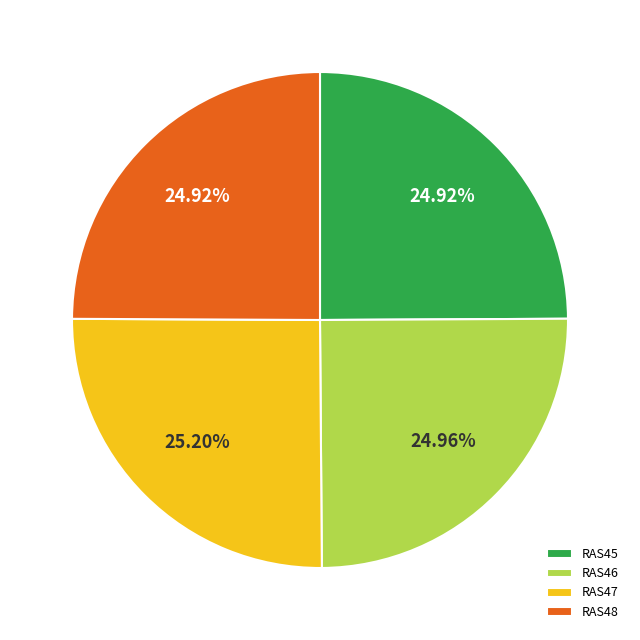

What is the ratio of the value at RAS46 to the value at RAS47?

1.0